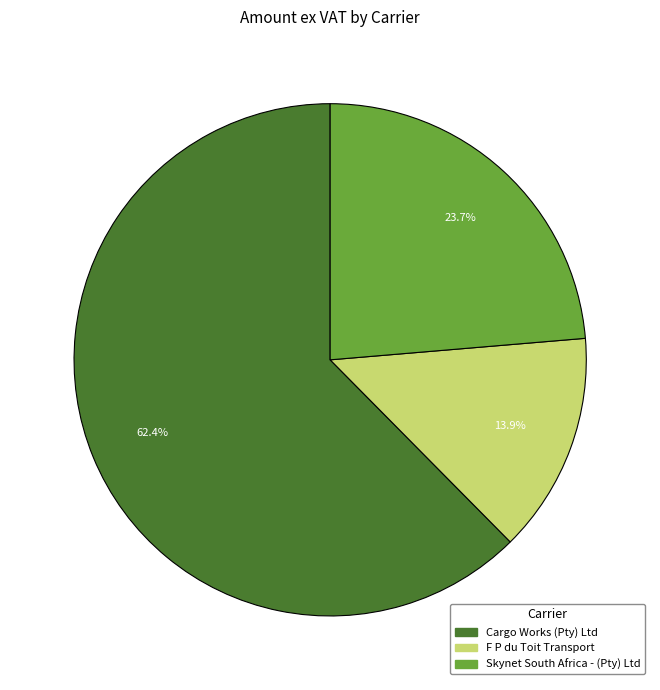

What percentage is the Skynet South Africa - (Pty) Ltd slice, to the nearest percent?

24%